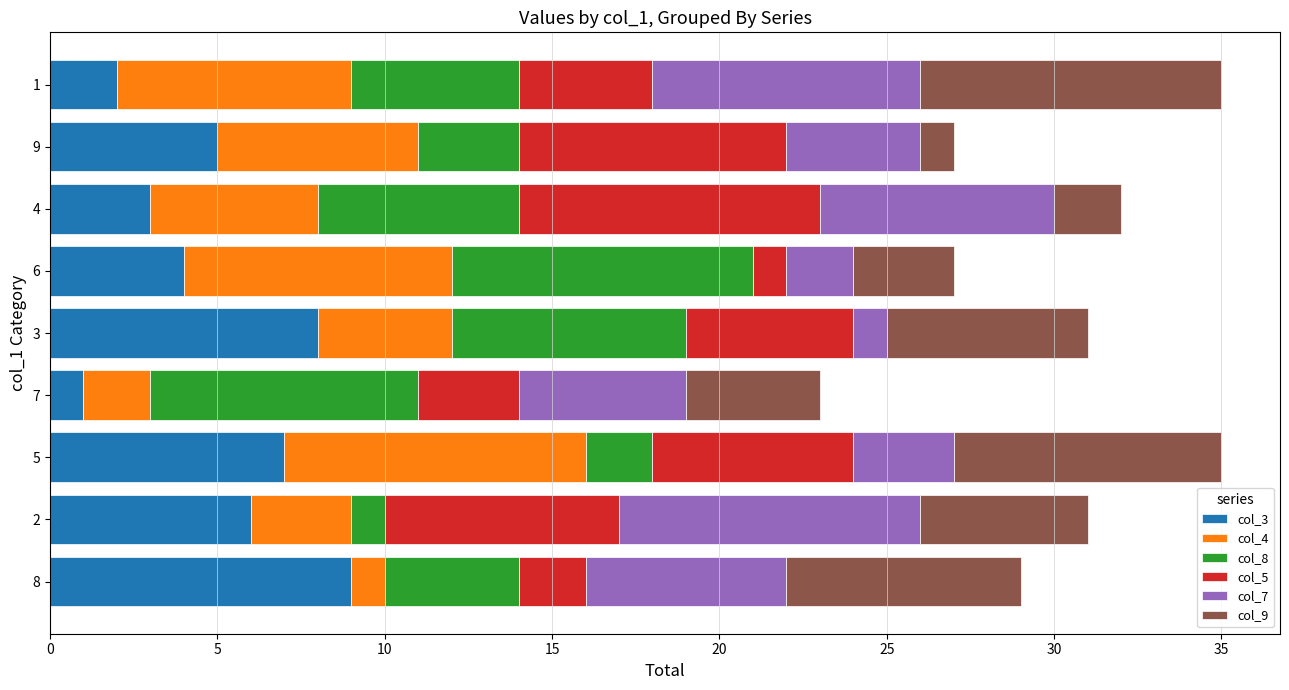

How many data points in col_3 are less than 5?

4